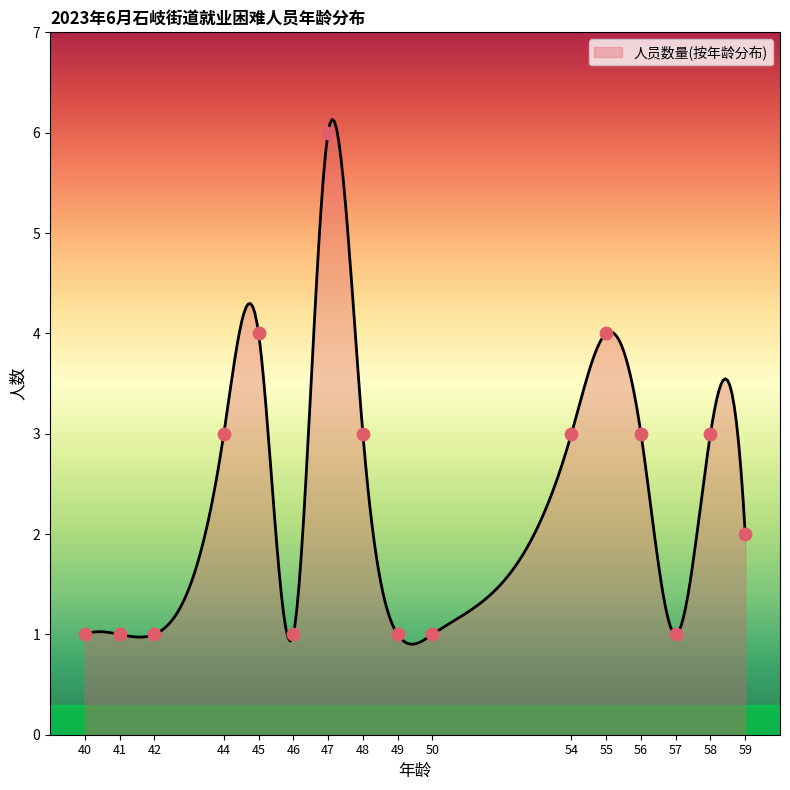

Between 47 and 55, which is larger?

47